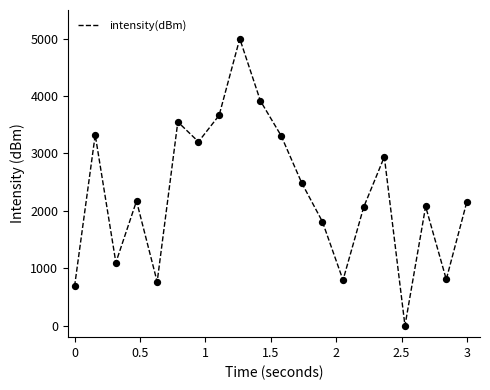

What is the maximum value shown in the chart?

5000.0